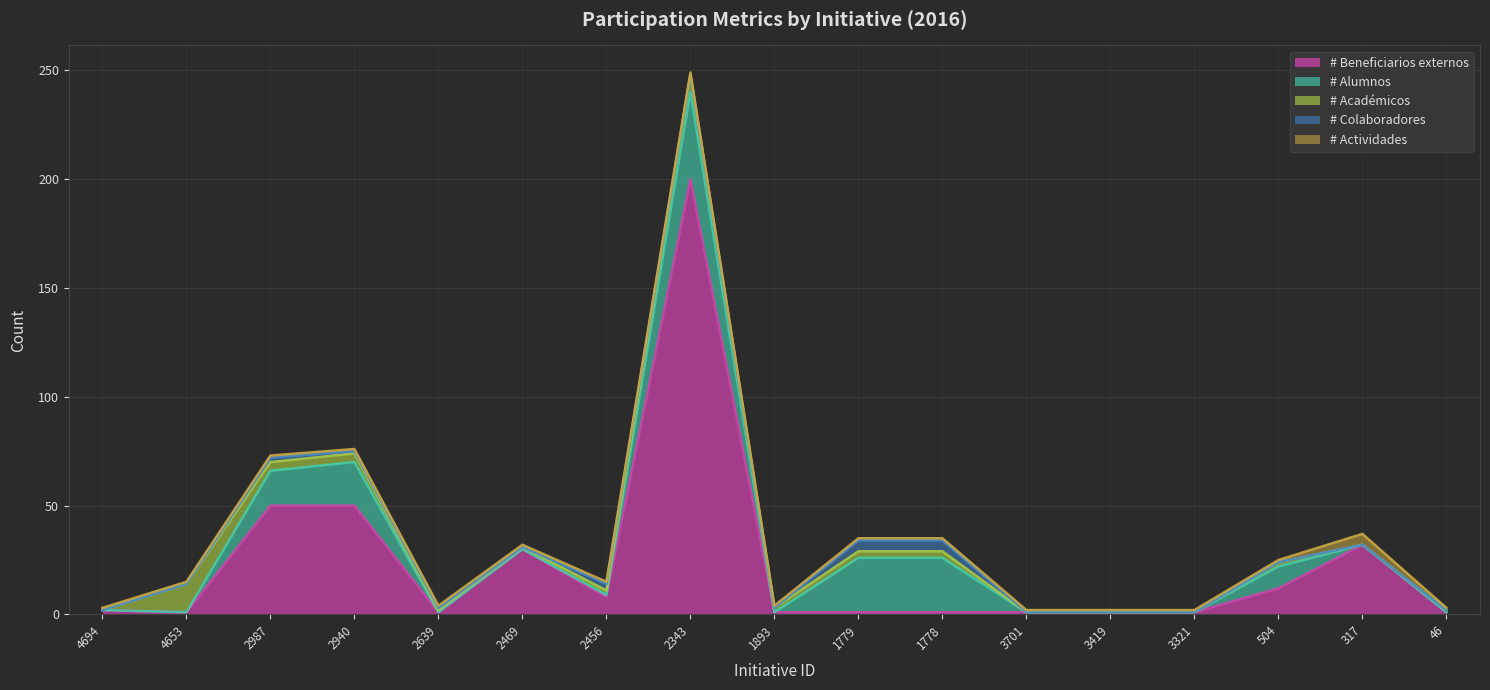

At which category is the sum across all series the highest?

2343